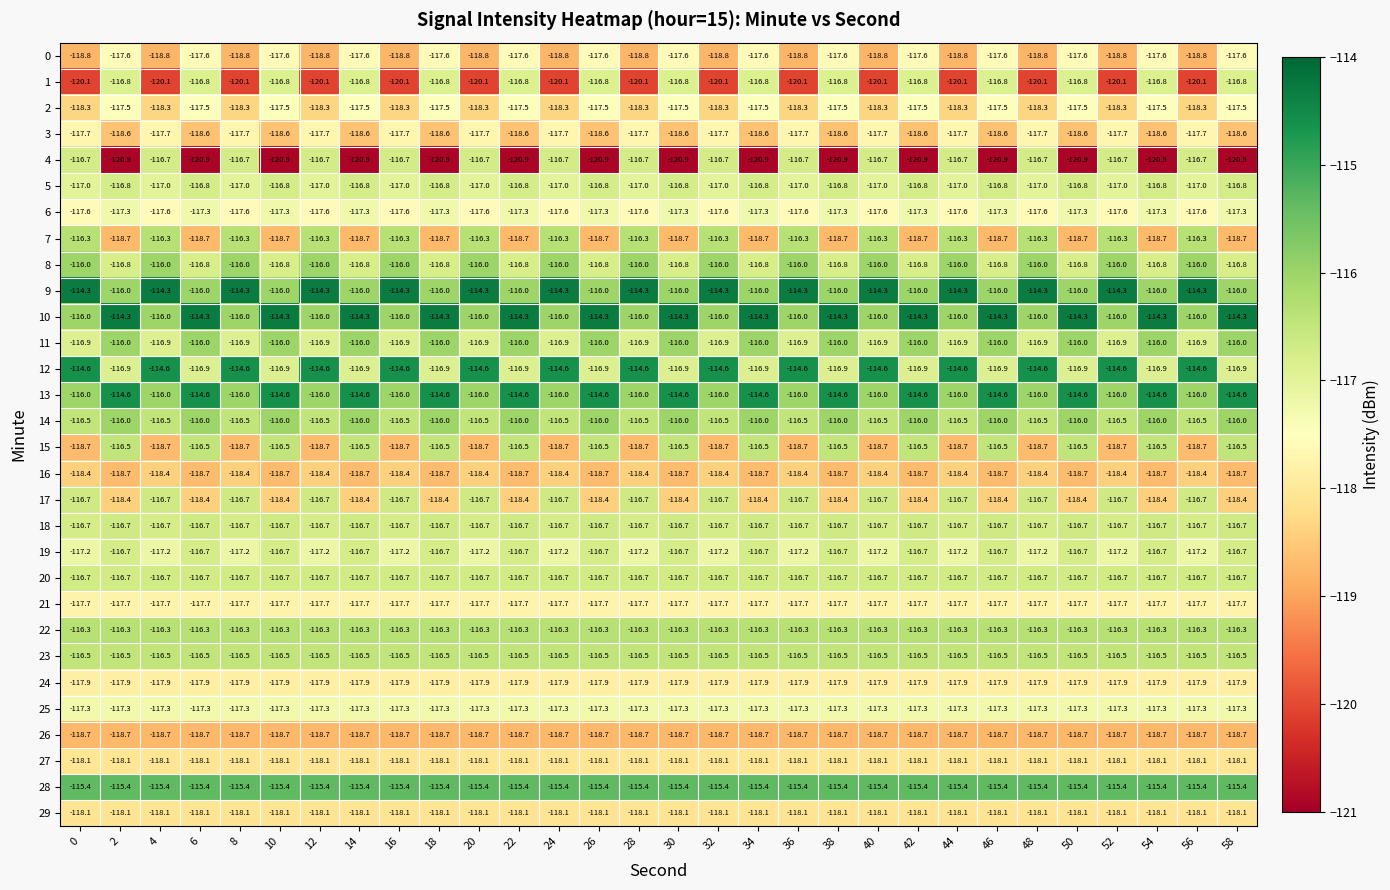

The 4 series shows -120.9 at 6. True or false?

True